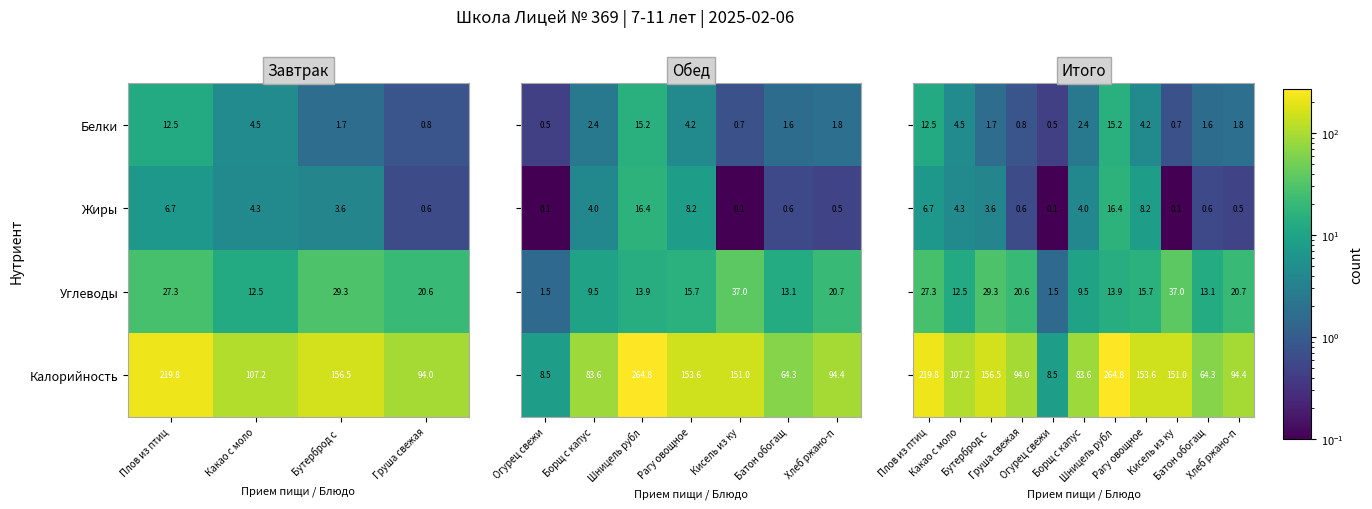

How many values in the Жиры series exceed 4?

2